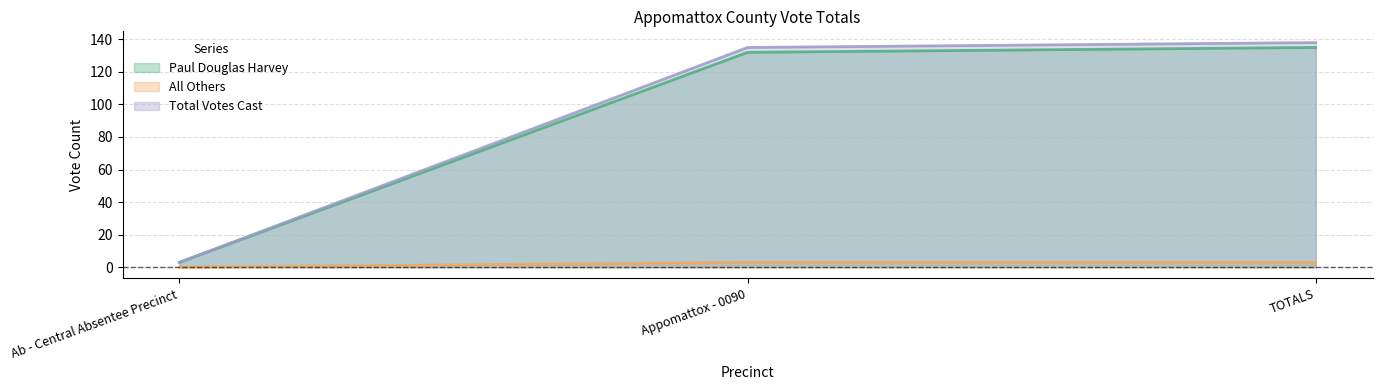

Which series has the largest range (max minus min)?

Total Votes Cast